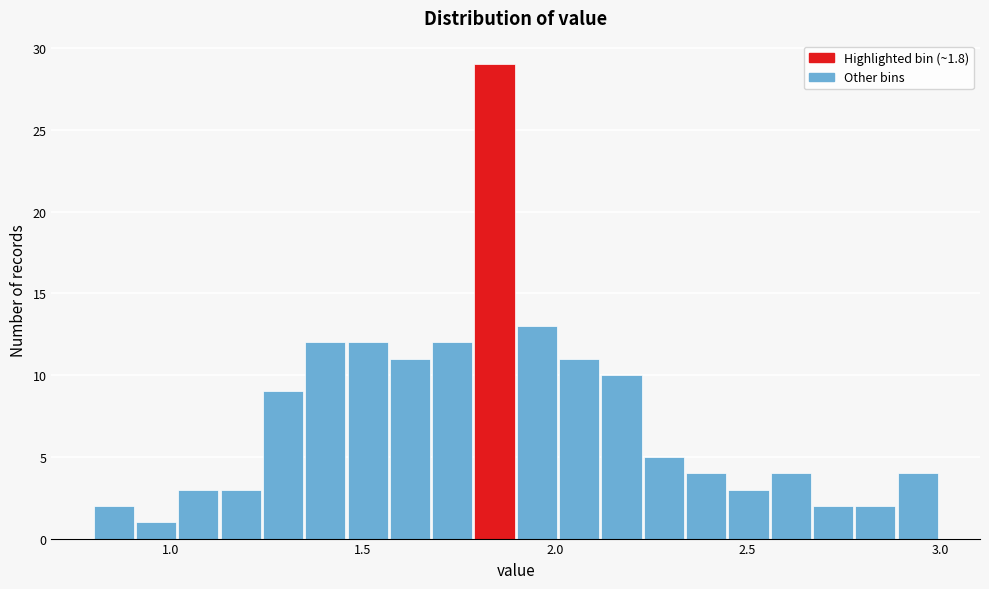

Read against the x-axis, roughly where is the centre of the tallest bar?

1.85